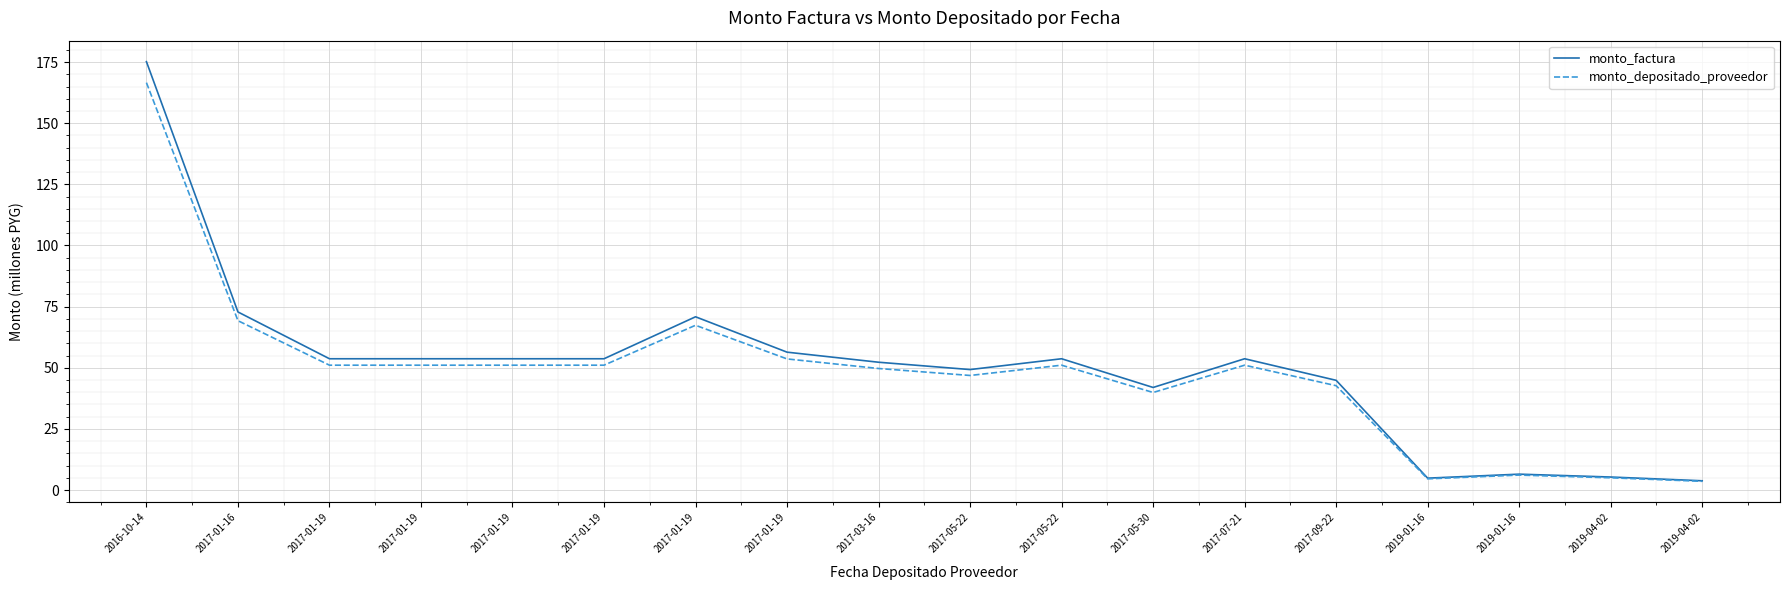

Which series has the largest total across all categories?

monto_factura